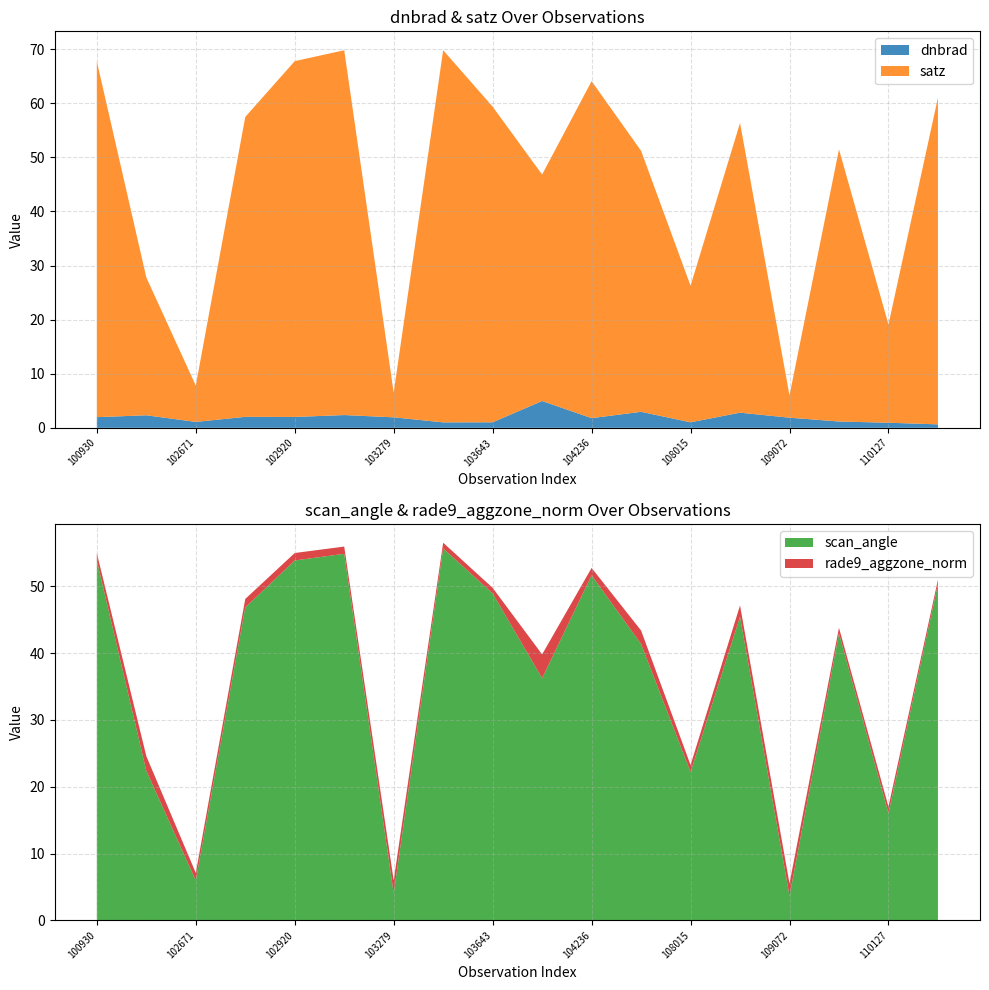

Reading left to right, transcribe all the data shown in this chart.

dnbrad: 2.0	2.3	1.1	2.0	2.0	2.4	1.9	1.0	1.0	5.0	1.8	3.0	1.0	2.8	1.9	1.2	0.9	0.6
satz: 65.8	25.5	6.7	55.5	65.8	67.5	4.6	68.8	58.4	41.9	62.3	48.3	25.2	53.6	4.1	50.3	18.2	60.4
scan_angle: 53.9	22.4	6.0	46.8	53.9	54.9	4.0	55.7	48.9	36.2	51.6	41.4	22.2	45.5	3.6	43.0	16.0	50.4
rade9_aggzone_norm: 1.1	2.2	1.2	1.3	1.1	1.1	1.9	0.9	0.8	3.6	1.1	2.0	1.0	1.7	1.9	0.8	1.0	0.6